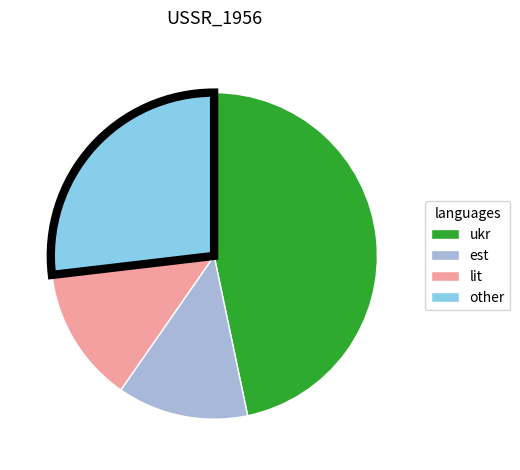

Is there a majority slice in this chart?

No